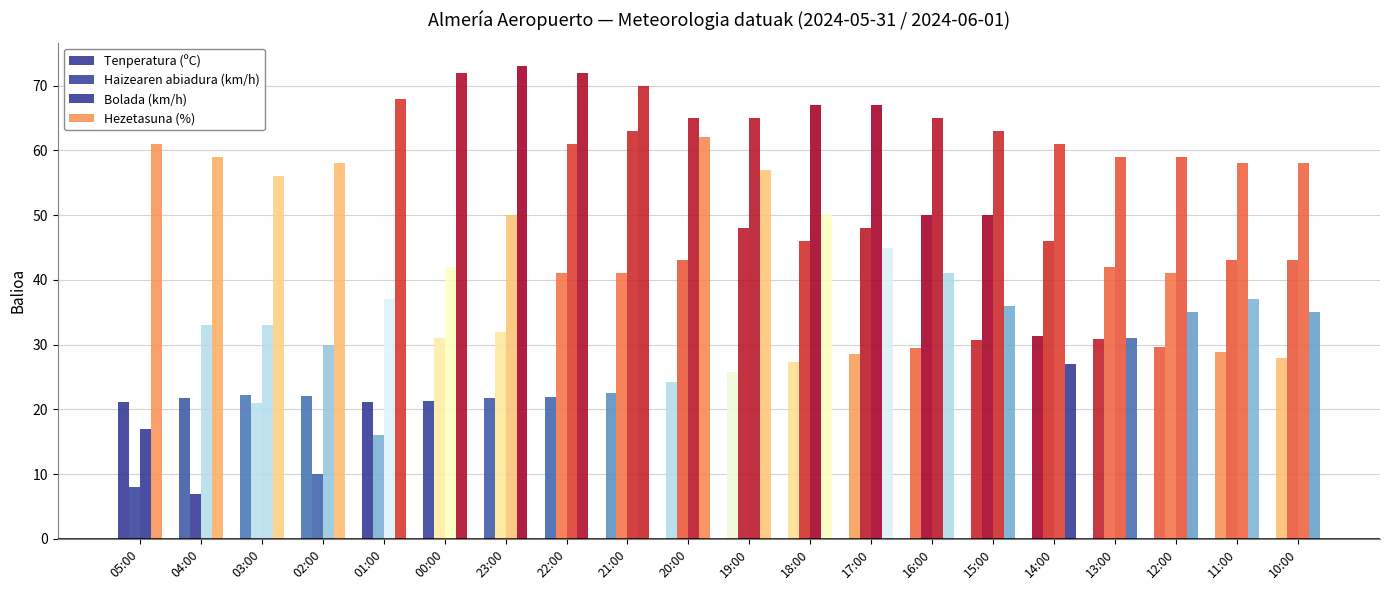

What is the minimum value shown in the chart?

7.0